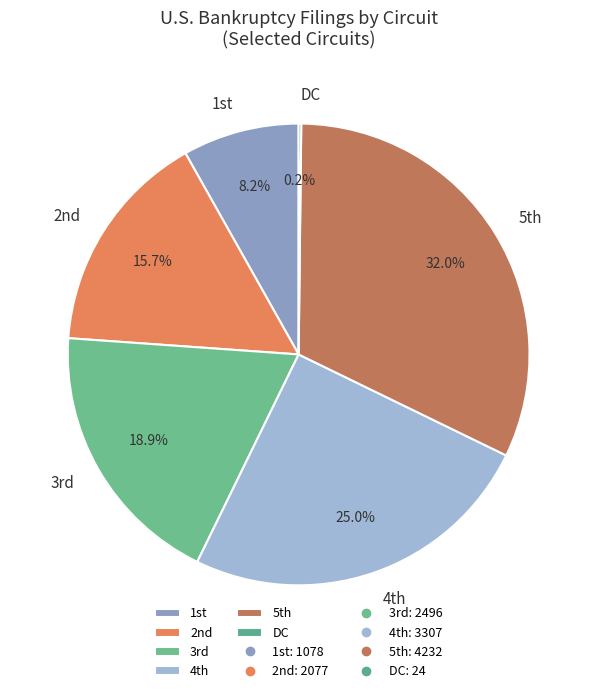

To the nearest percent, what is the difference between the largest and smallest slice percentages?

32%